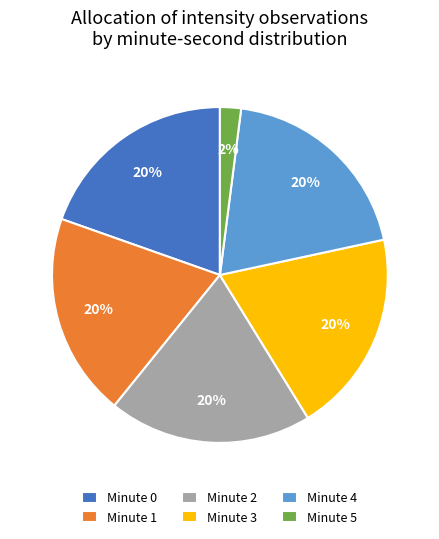

Between Minute 5 and Minute 0, which is larger?

Minute 0